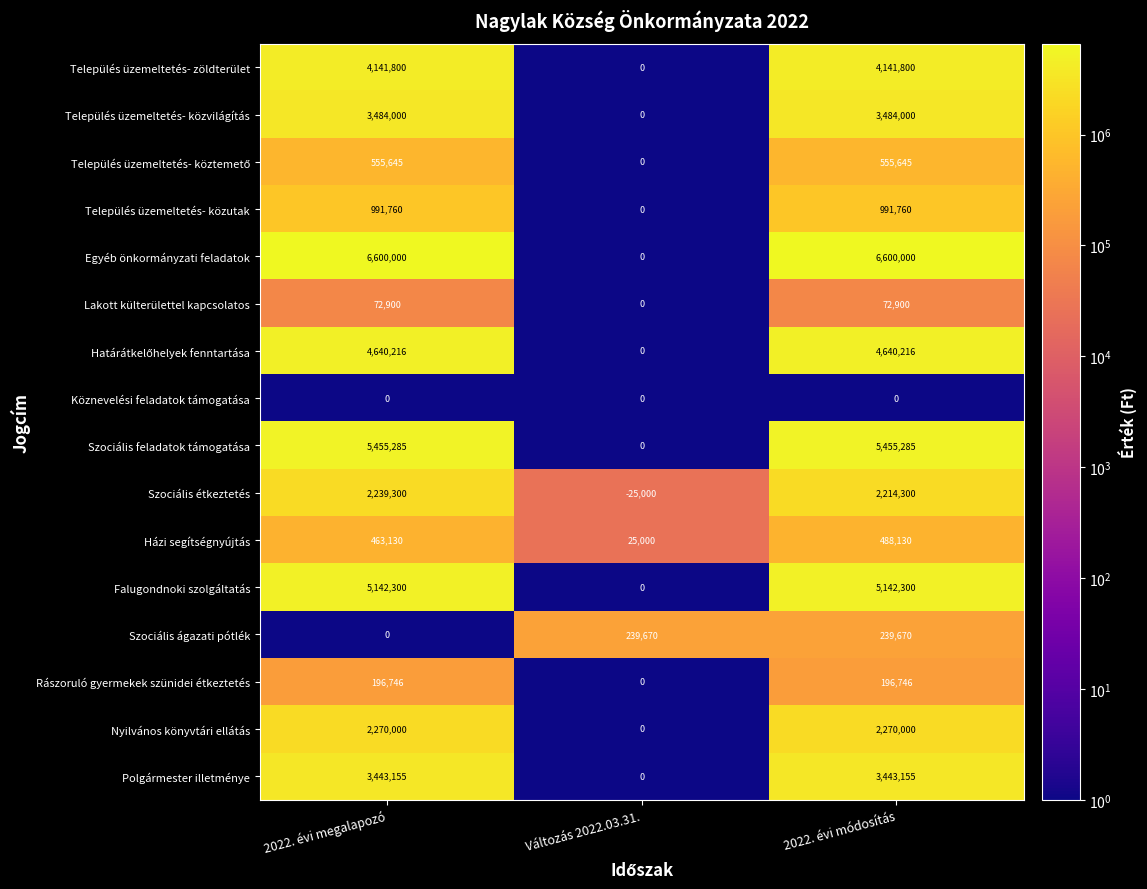

What is the greatest value displayed?

6600000